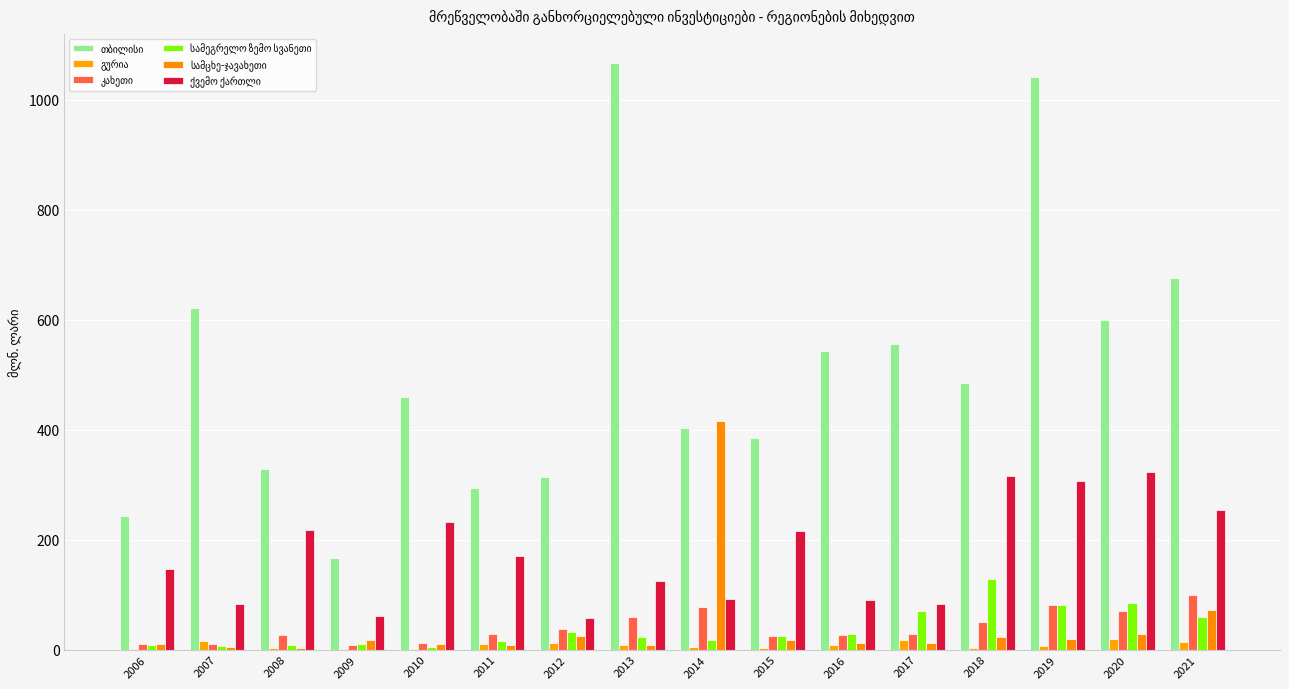

Which series has the largest total across all categories?

თბილისი